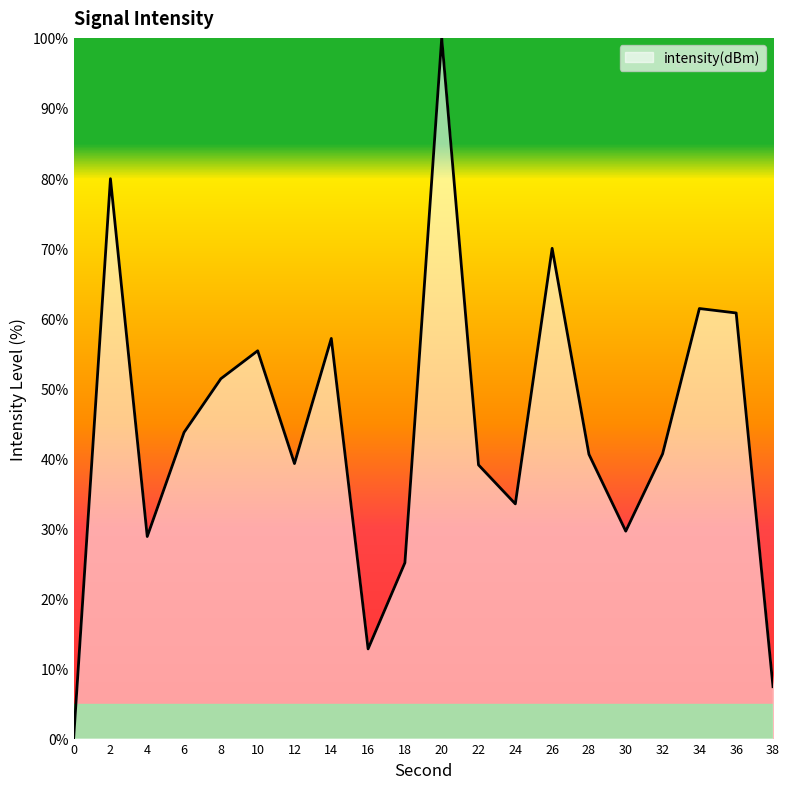

What is the change in value from 0 to 4?

+28.8